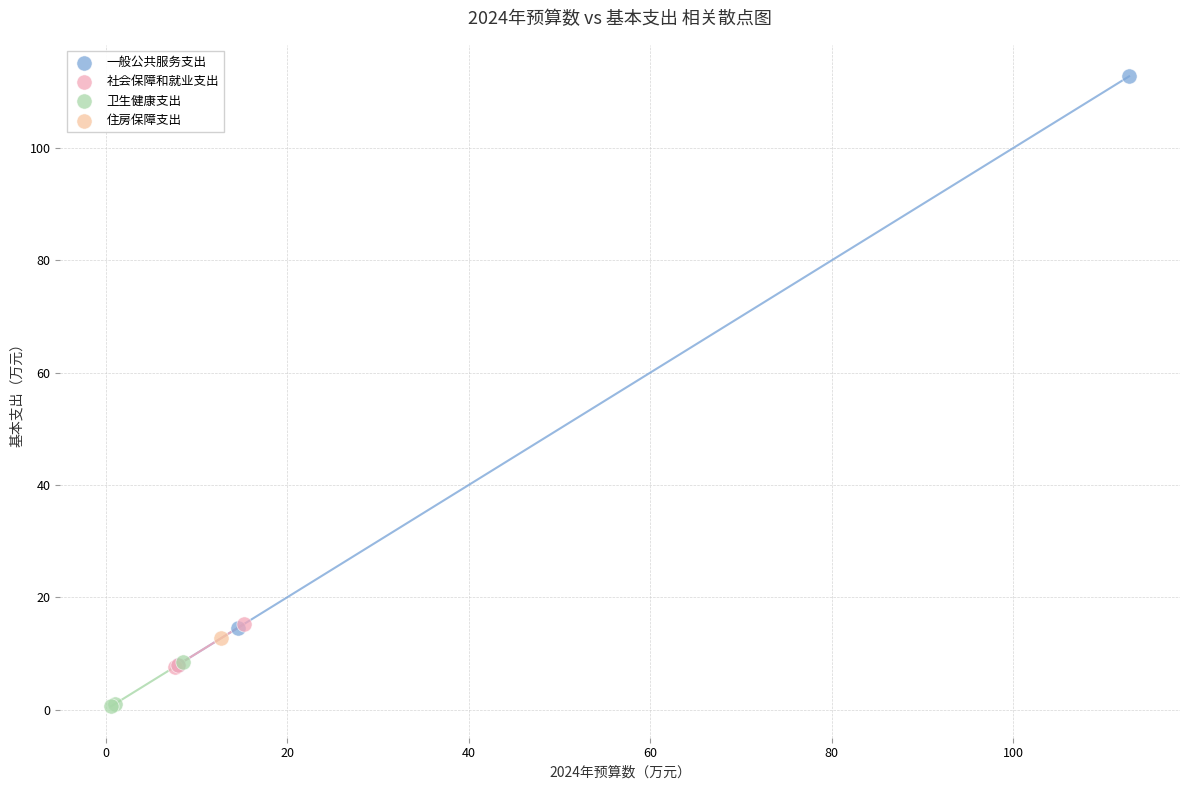

What are all the series names shown in the legend?

一般公共服务支出, 社会保障和就业支出, 卫生健康支出, 住房保障支出